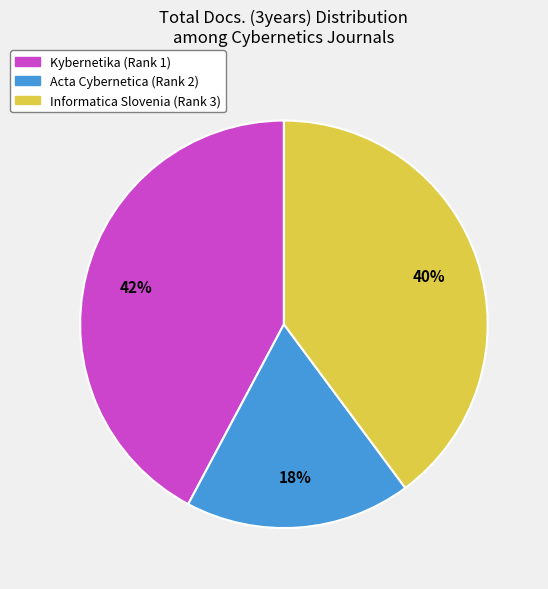

How many slices are in this pie chart?

3